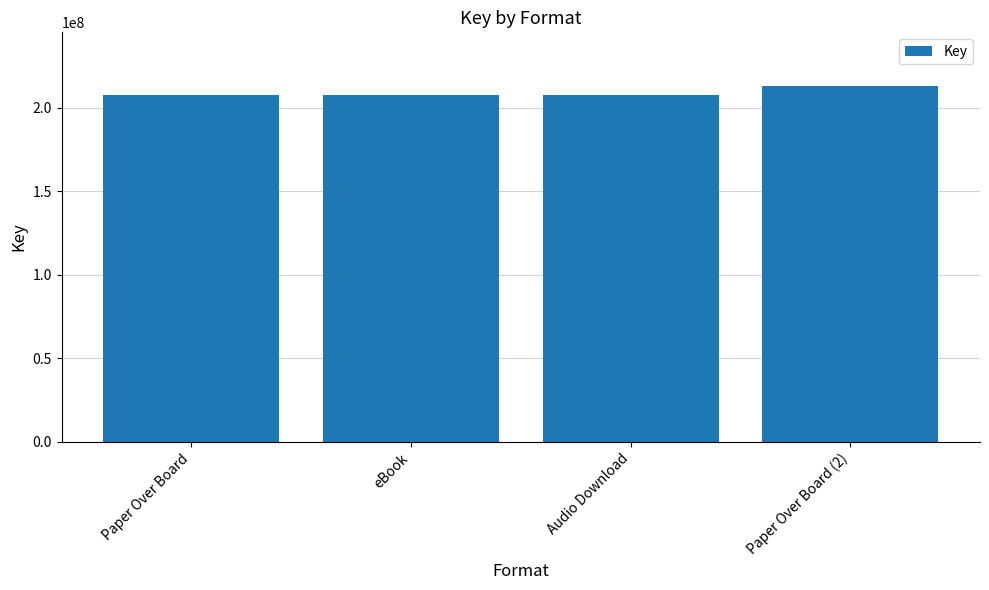

What is the sum of the values at eBook and Audio Download?

414841080